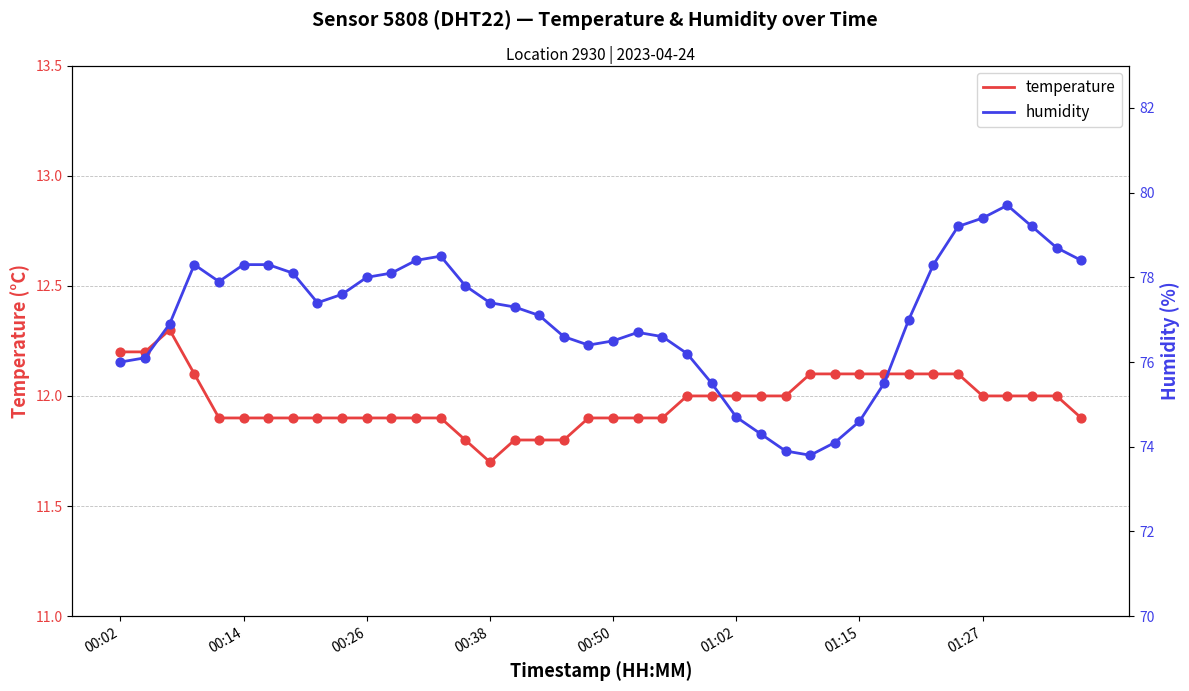

What is the maximum value for temperature?

12.3